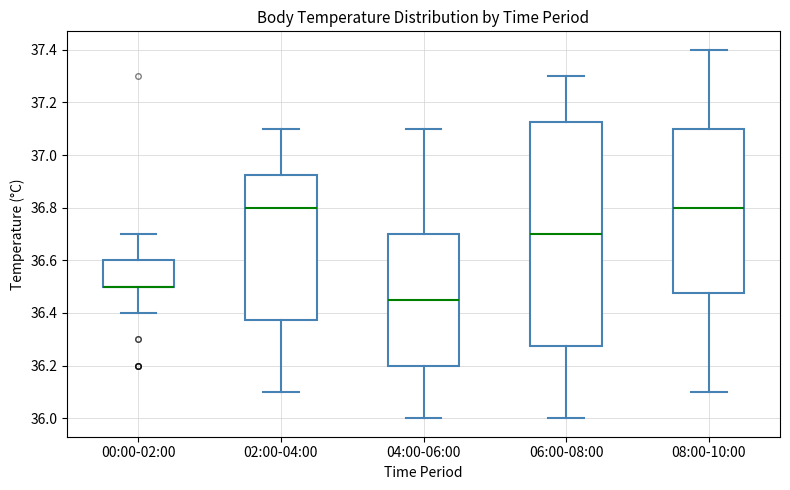

Reading left to right, read every box against the y-axis: the position of its median line, the range the box covers, and the ends of its whiskers. The values are not printed on the chart, so give them approximately, as read against the axis.

00:00-02:00: median 36.50 (drawn on the box's lower edge), box 36.50 to 36.60, whiskers 36.40 to 36.70
02:00-04:00: median 36.80, box 36.38 to 36.92, whiskers 36.10 to 37.10
04:00-06:00: median 36.46, box 36.20 to 36.70, whiskers 36.00 to 37.10
06:00-08:00: median 36.70, box 36.28 to 37.12, whiskers 36.00 to 37.30
08:00-10:00: median 36.80, box 36.48 to 37.10, whiskers 36.10 to 37.40